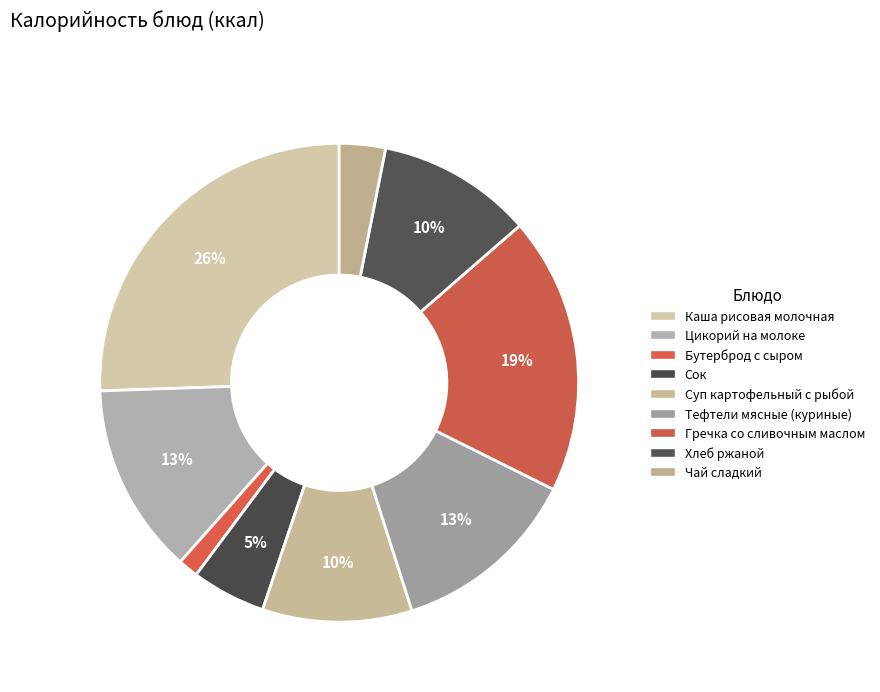

The Чай сладкий slice represents 1% of the pie. True or false?

False